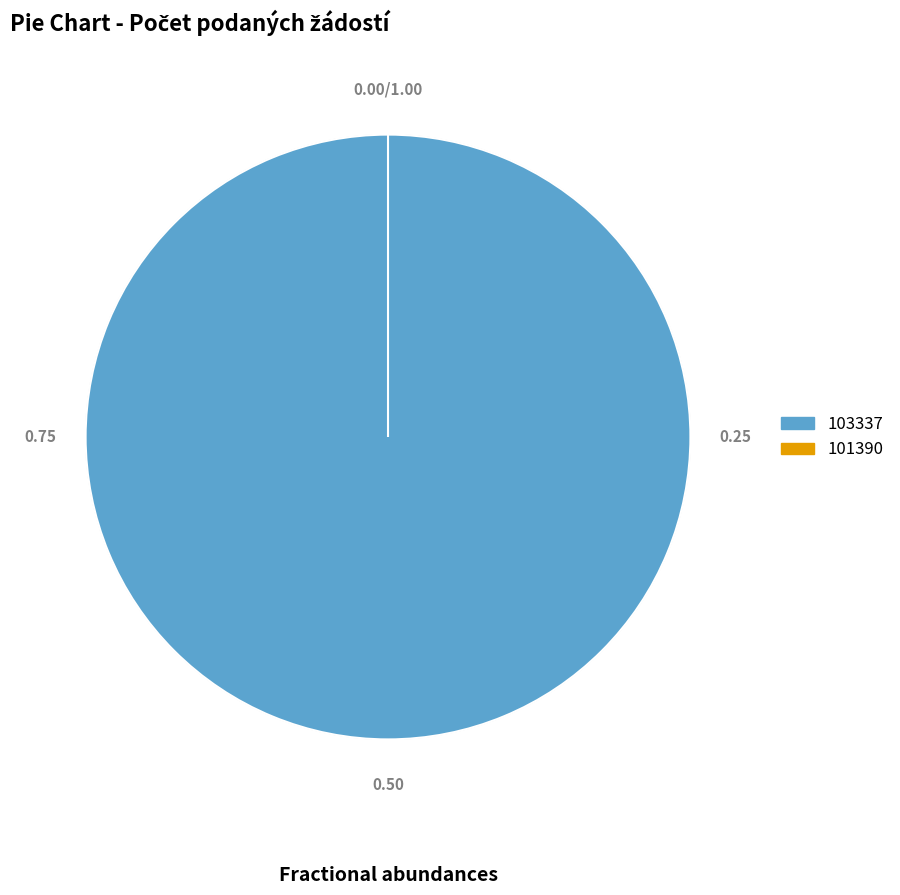

Rank the categories by value from highest to lowest.

103337, 101390